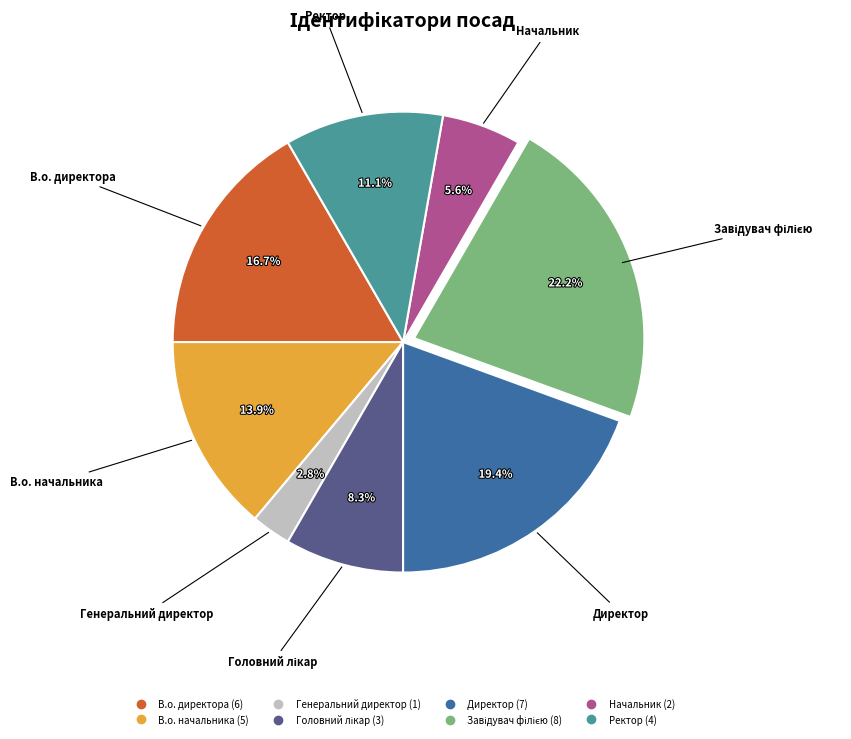

Combined, what portion of the pie is В.о. начальника and Генеральний директор?

16.7%